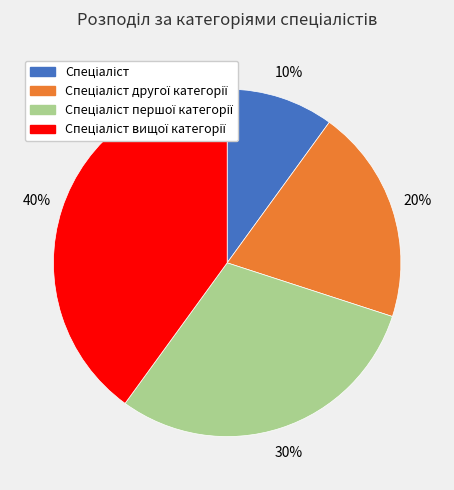

Does any single category account for the majority?

No